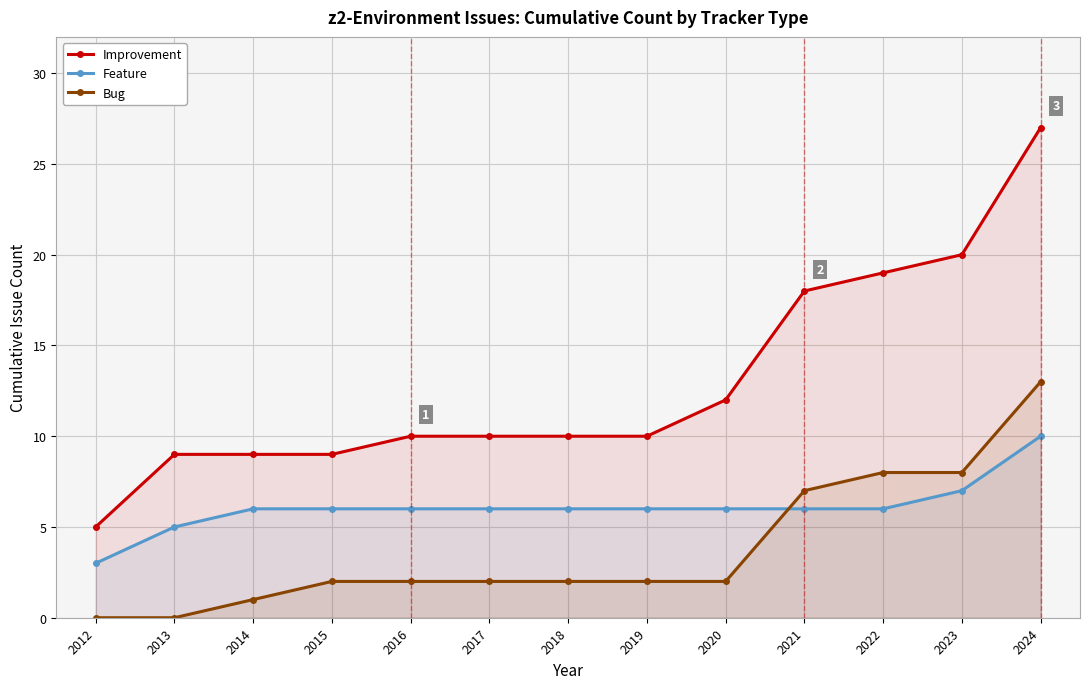

Reading left to right, transcribe all the data shown in this chart.

Improvement: 2012=5	2013=9	2014=9	2015=9	2016=10	2017=10	2018=10	2019=10	2020=12	2021=18	2022=19	2023=20	2024=27
Feature: 2012=3	2013=5	2014=6	2015=6	2016=6	2017=6	2018=6	2019=6	2020=6	2021=6	2022=6	2023=7	2024=10
Bug: 2012=0	2013=0	2014=1	2015=2	2016=2	2017=2	2018=2	2019=2	2020=2	2021=7	2022=8	2023=8	2024=13